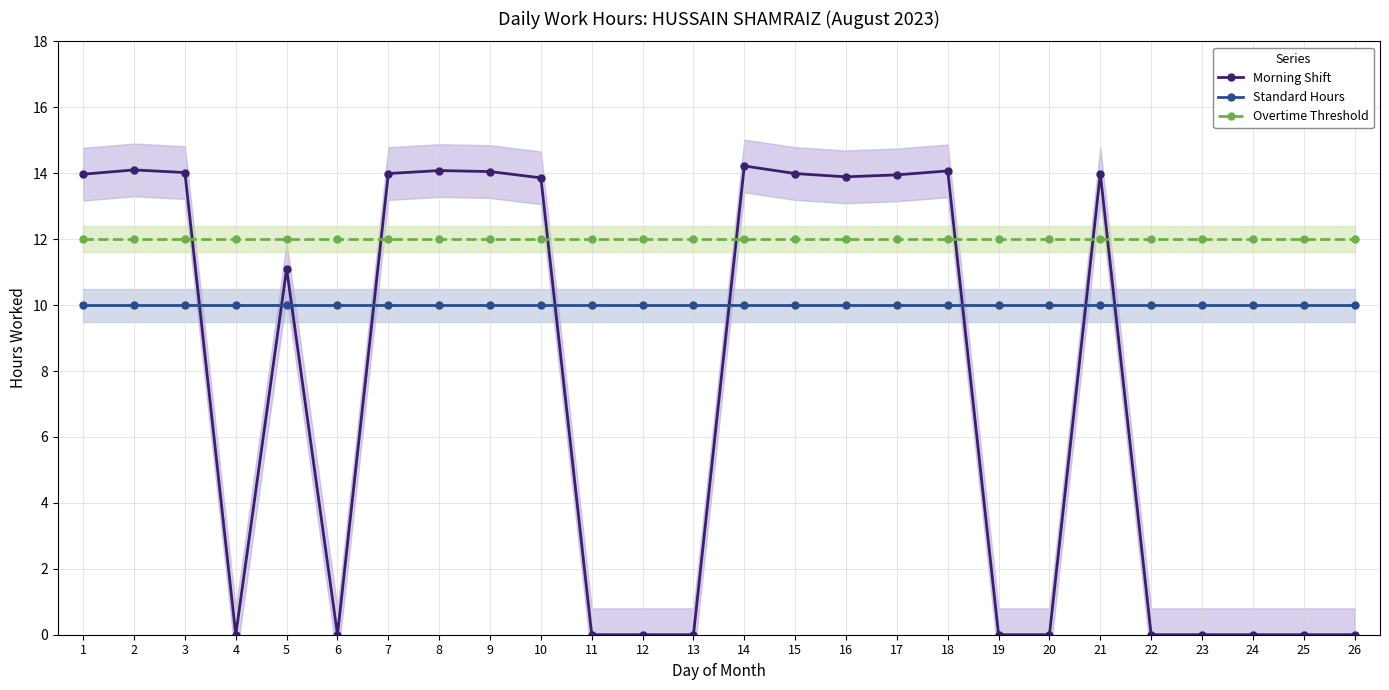

Which series has the largest total across all categories?

Overtime Threshold